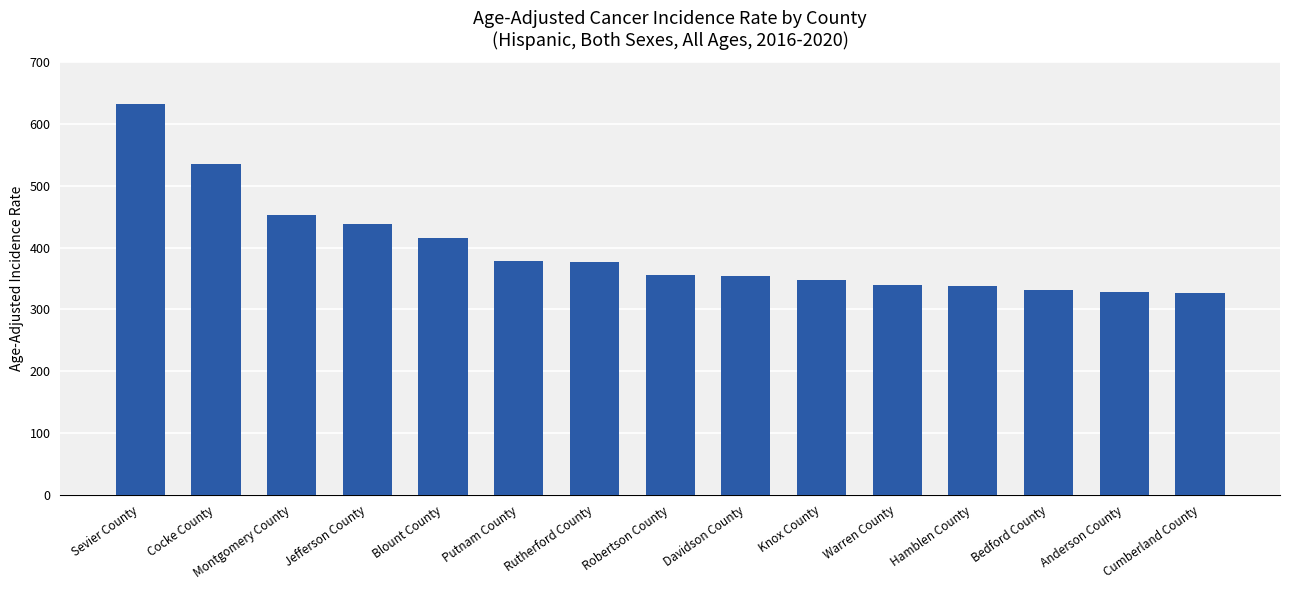

What is the smallest value displayed?

327.0